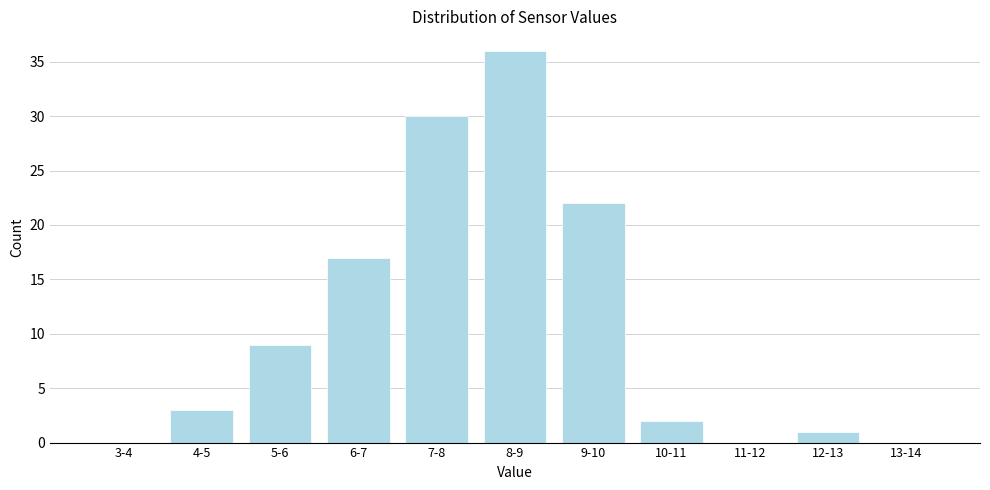

Reading left to right, list all the values displayed in this chart.

3-4=0	4-5=3	5-6=9	6-7=17	7-8=30	8-9=36	9-10=22	10-11=2	11-12=0	12-13=1	13-14=0